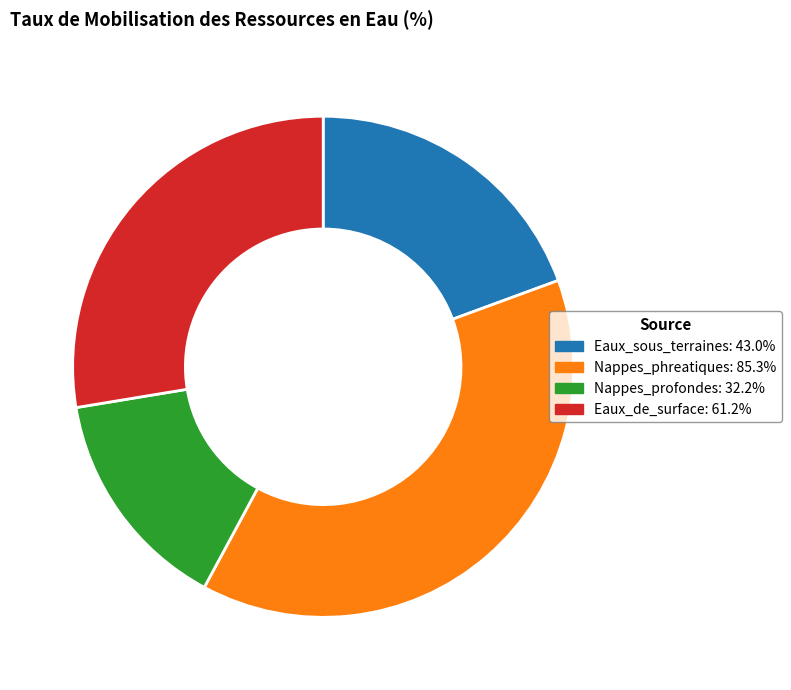

Is there any slice that represents more than half of the pie?

No